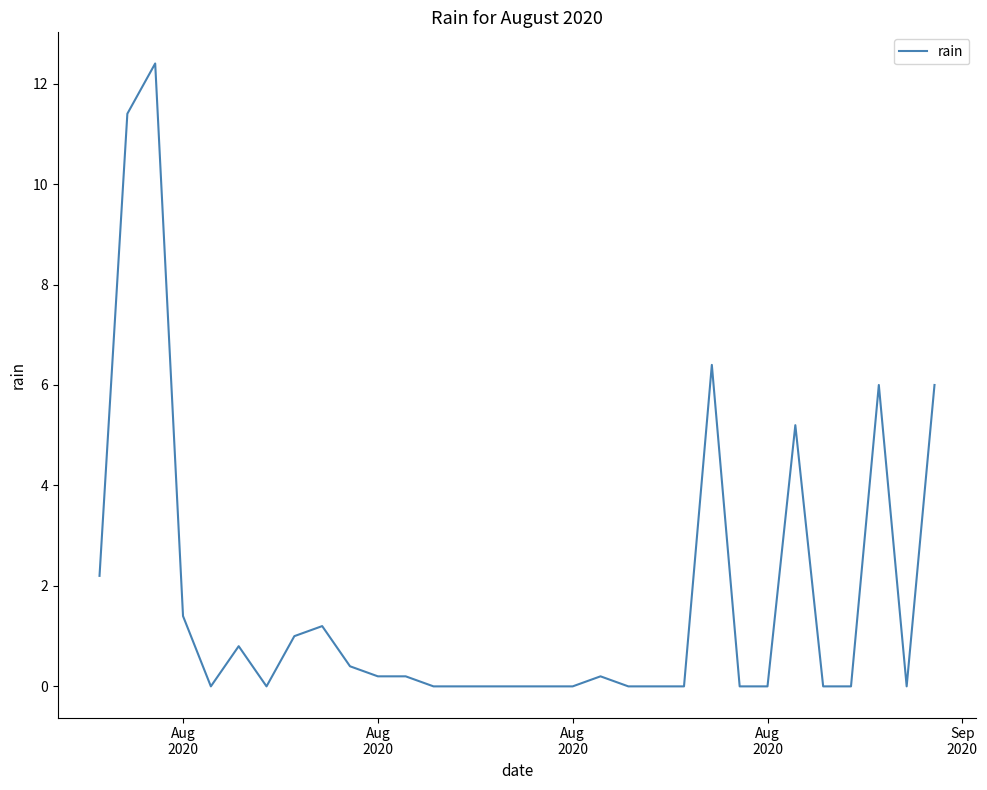

What is the difference between the maximum and minimum values?

12.4